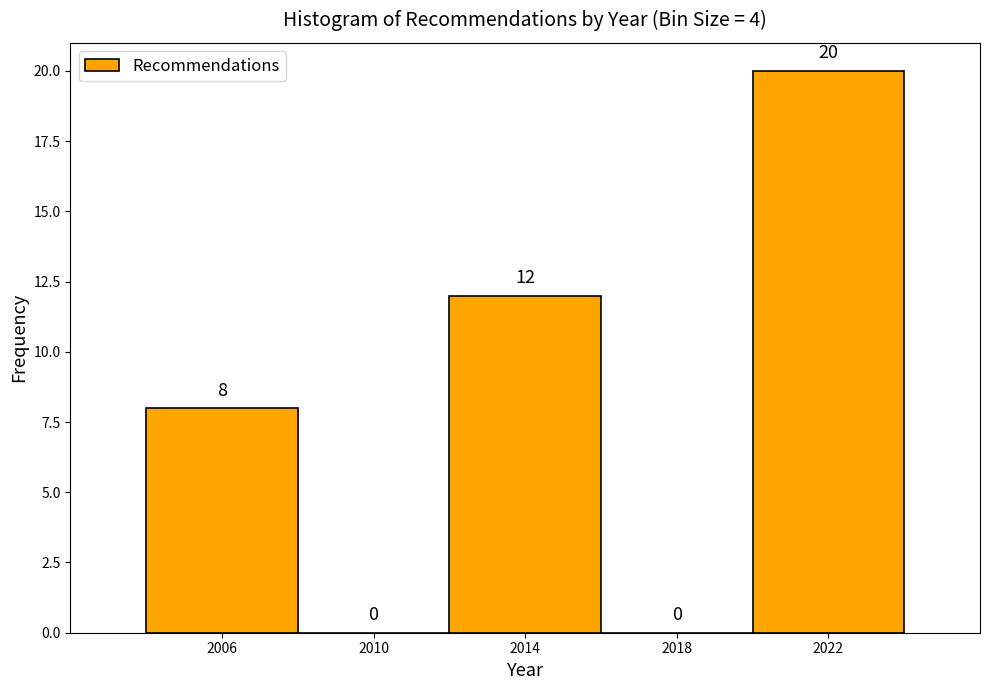

Reading left to right, transcribe this chart: for each bar, give the range it covers on the x-axis and its height.

2004 to 2008: 8
2008 to 2012: 0
2012 to 2016: 12
2016 to 2020: 0
2020 to 2024: 20